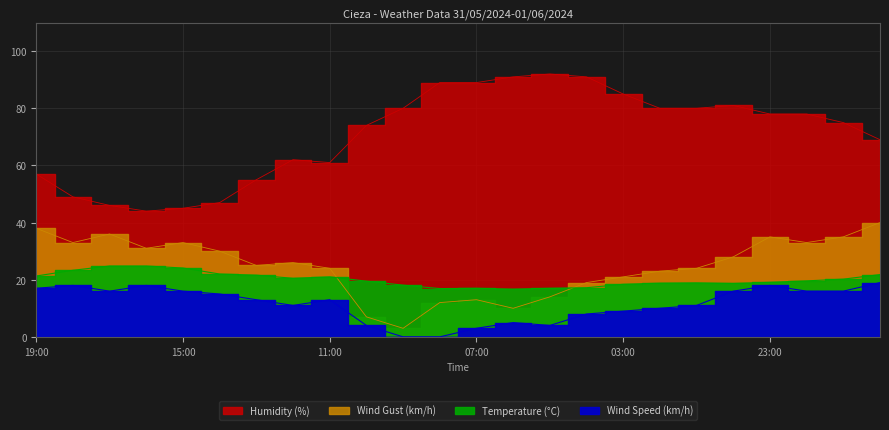

True or false: Humidity (%) has a value of 123.1 at 00:00.

False